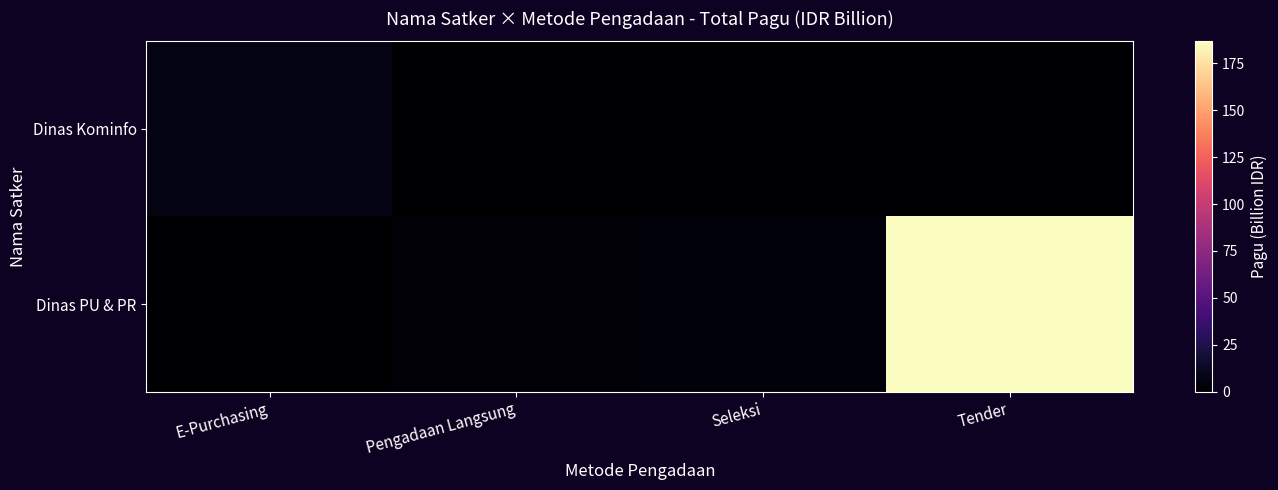

Reading left to right, what are all the values shown in this chart?

Dinas Kominfo: E-Purchasing=6.1	Pengadaan Langsung=0.0	Seleksi=0.0	Tender=0.0
Dinas PU & PR: E-Purchasing=0.0	Pengadaan Langsung=2.9	Seleksi=3.0	Tender=186.7